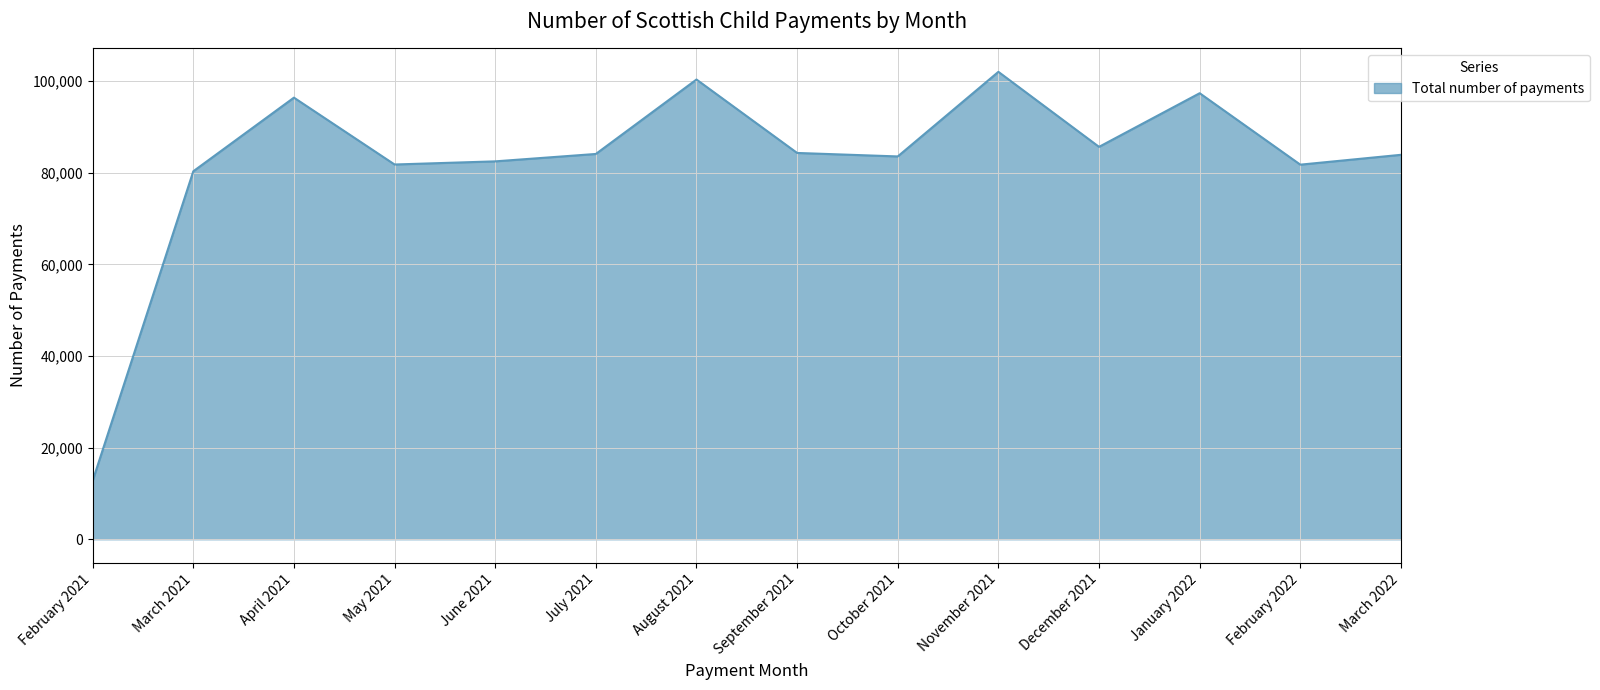

Read the value at November 2021, to the nearest 10.

102000